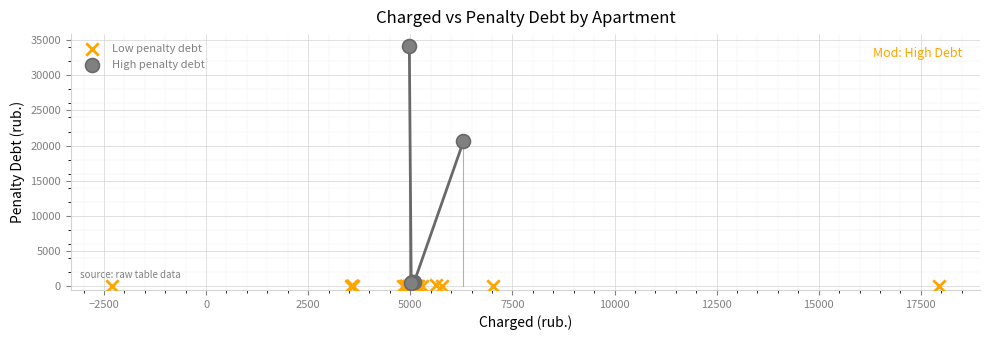

Which series has the widest spread of Y values?

High penalty debt